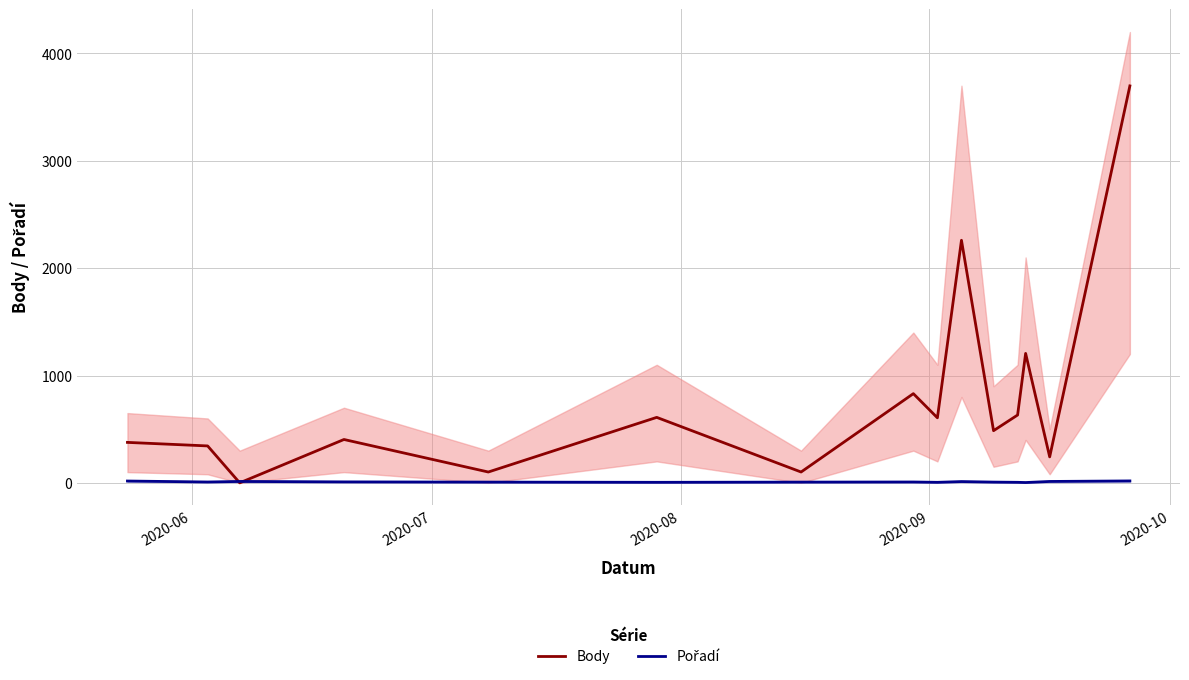

How many categories are shown in the chart?

15